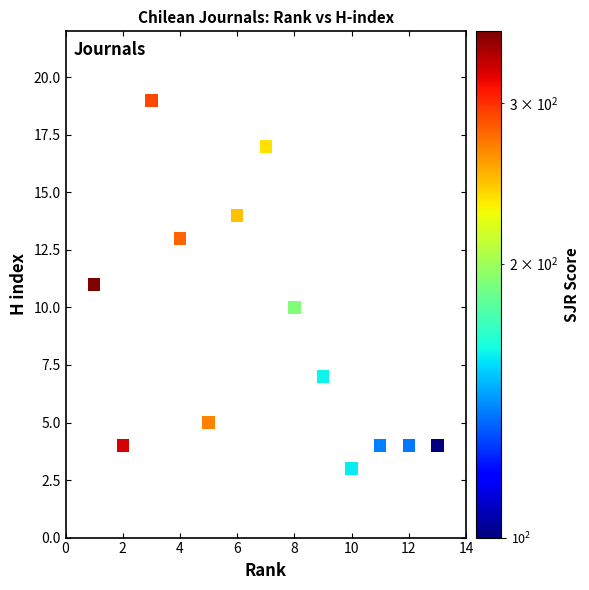

What is the range of X values (max minus min)?

12